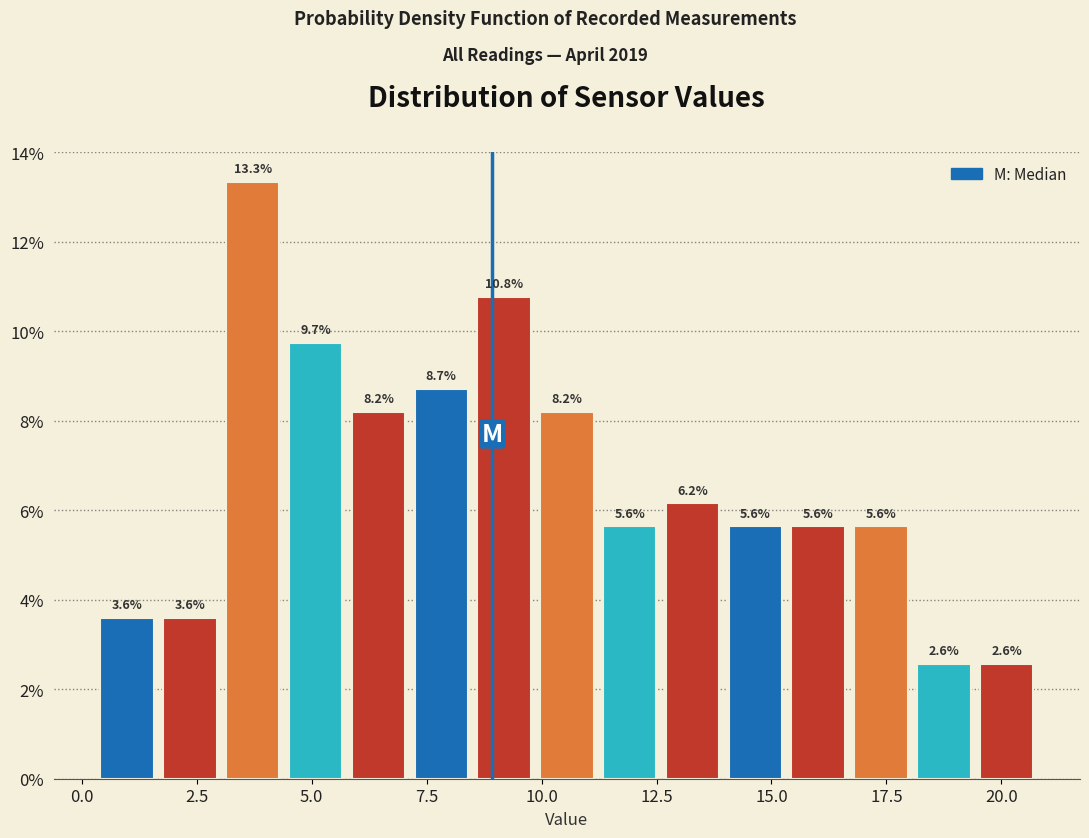

Read against the x-axis, roughly where is the centre of the tallest bar?

3.5